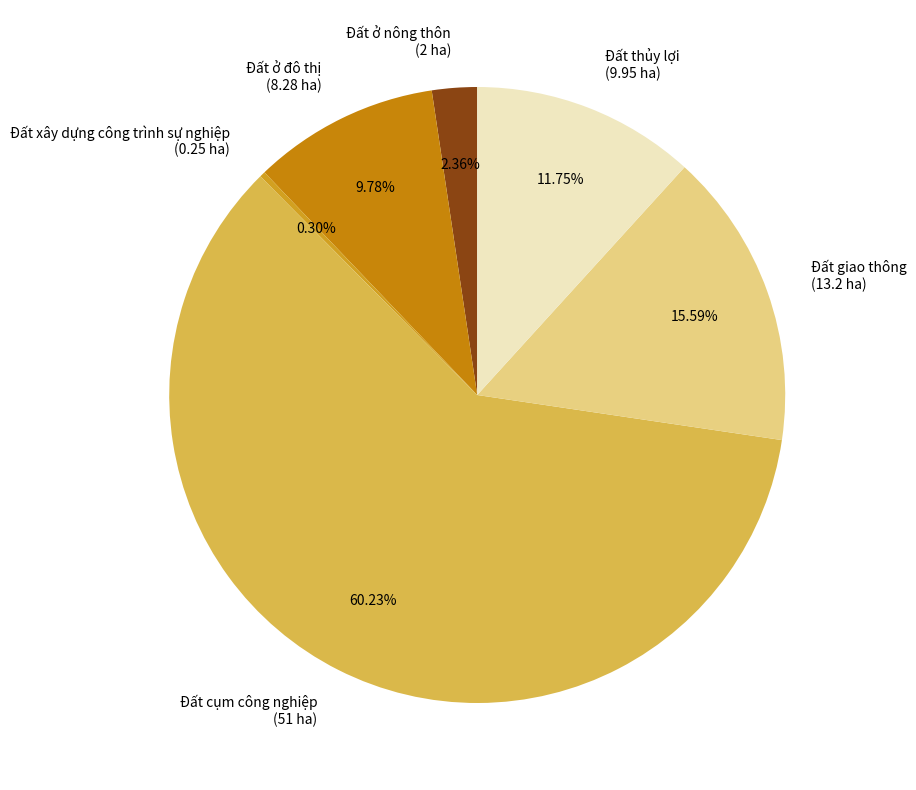

The Đất xây dựng công trình sự nghiệp slice represents 0% of the pie. True or false?

True